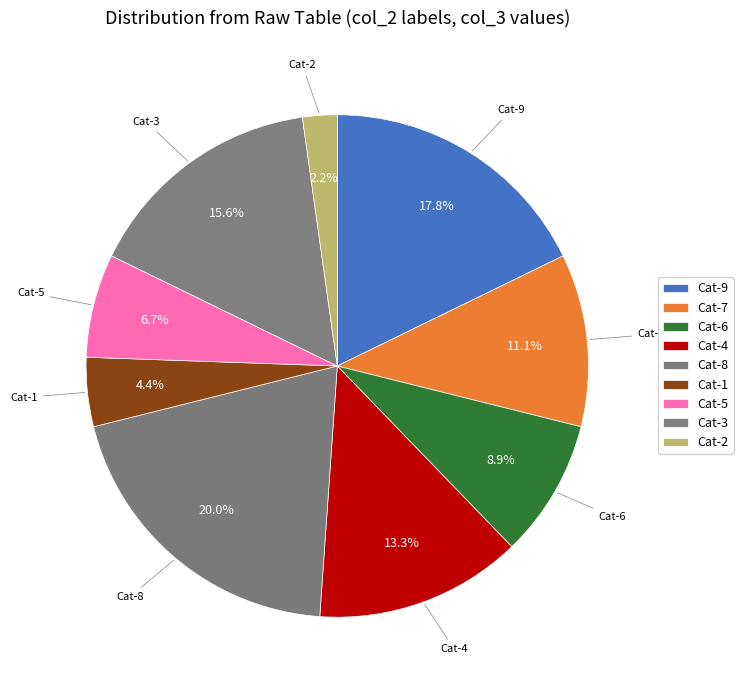

Is there any slice that represents more than half of the pie?

No